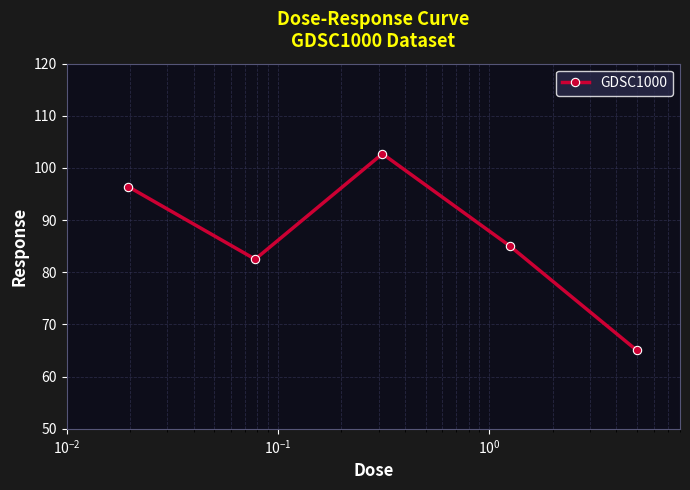

What is the greatest value displayed?

102.7